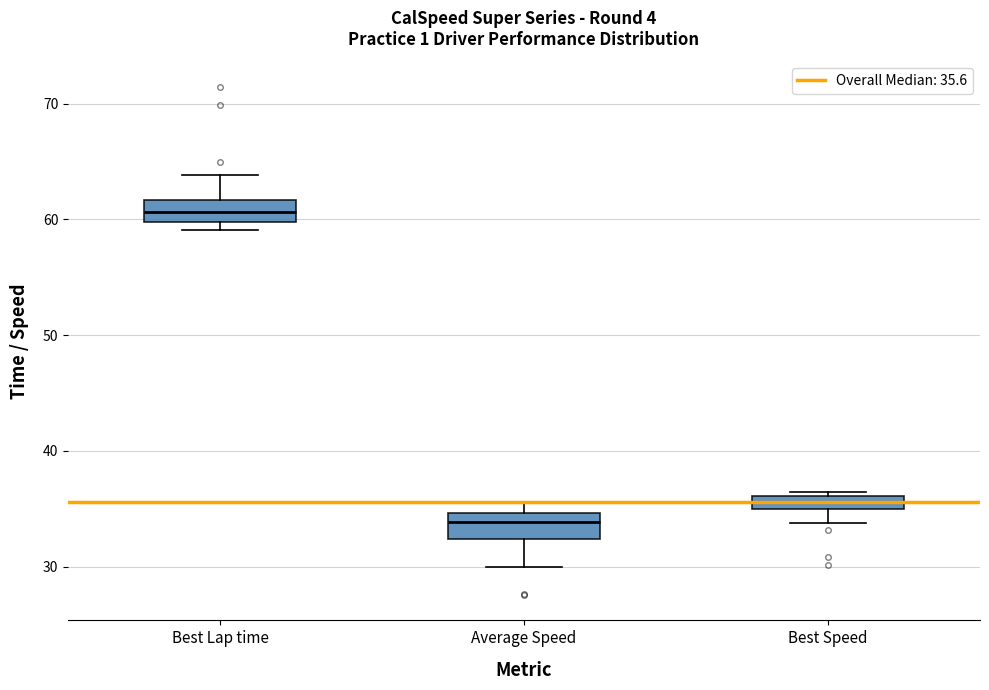

Which box has the lowest median line?

Average Speed